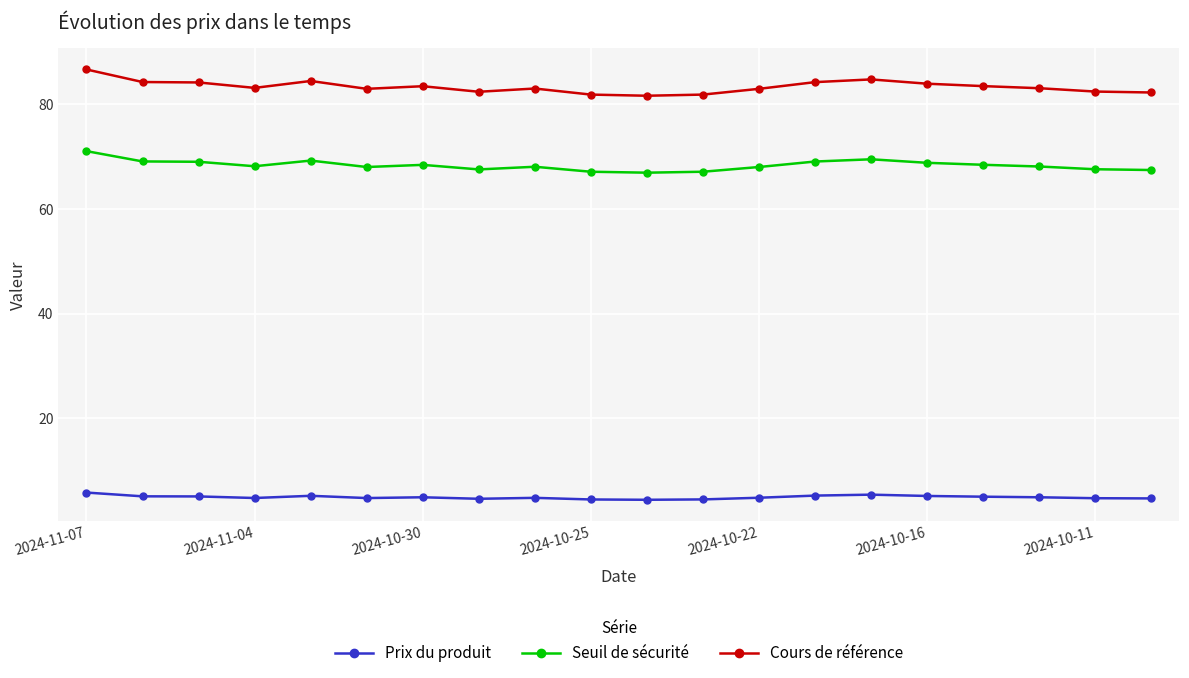

What is the difference between the second highest and minimum values in the Seuil de sécurité series?

2.6